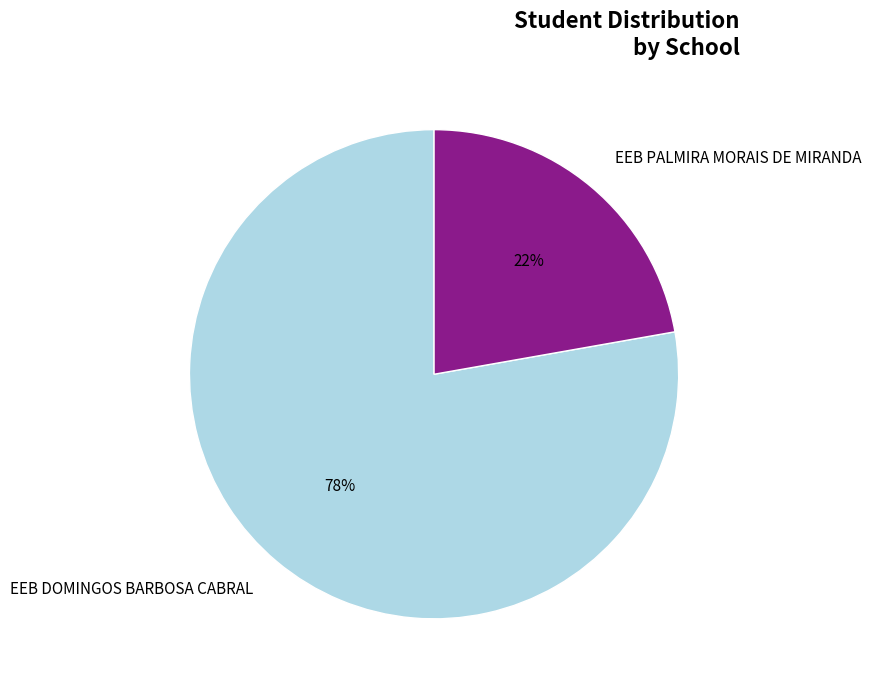

True or false: EEB PALMIRA MORAIS DE MIRANDA accounts for 33% of the total.

False